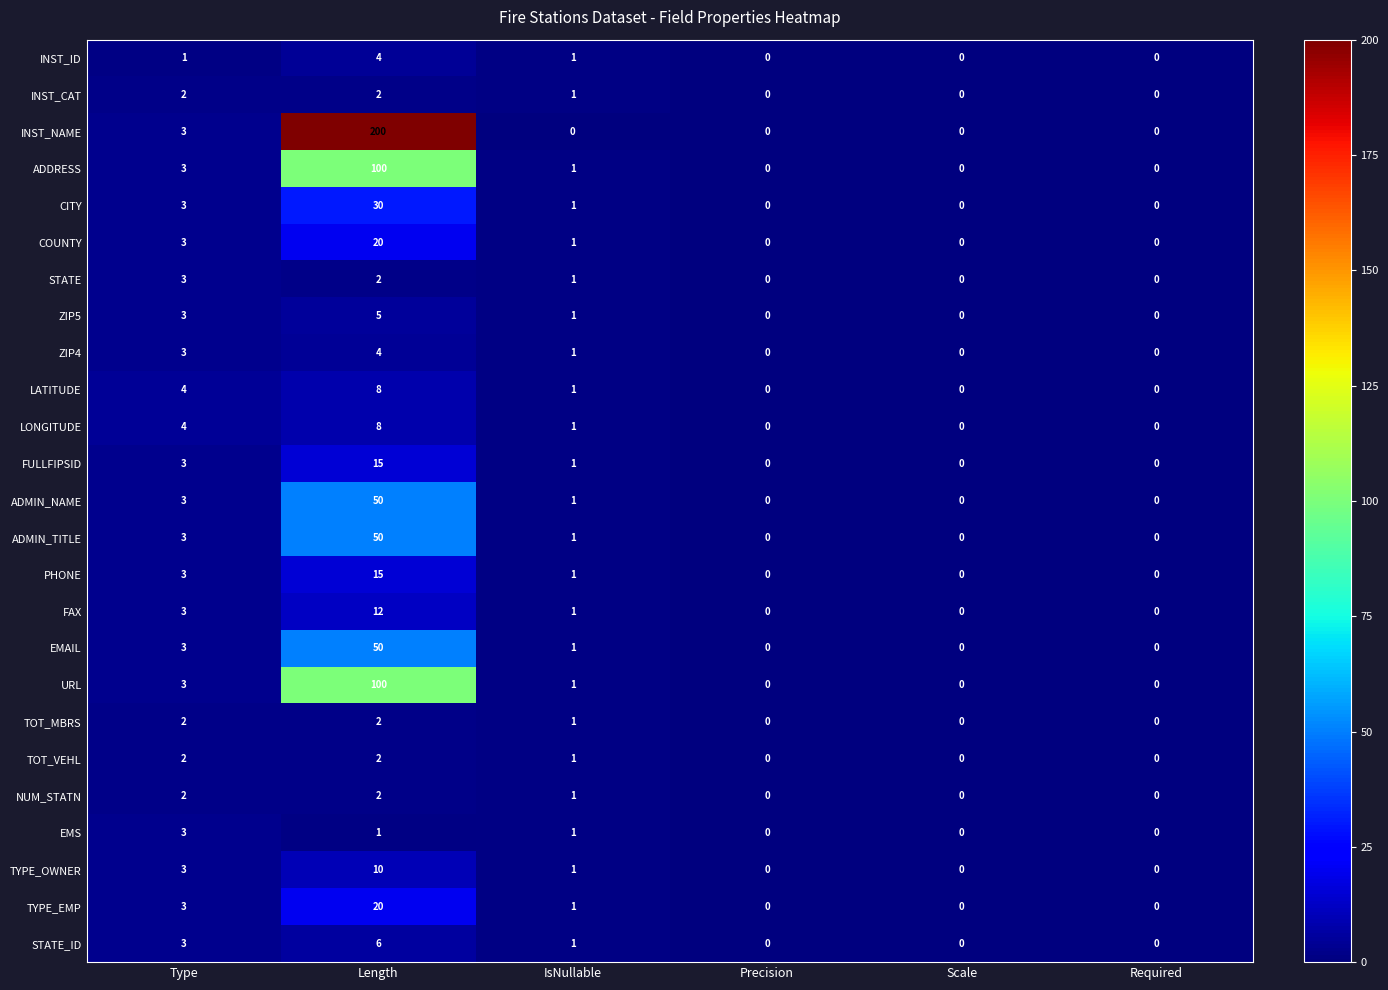

True or false: STATE_ID has a value of 0 at Scale.

True